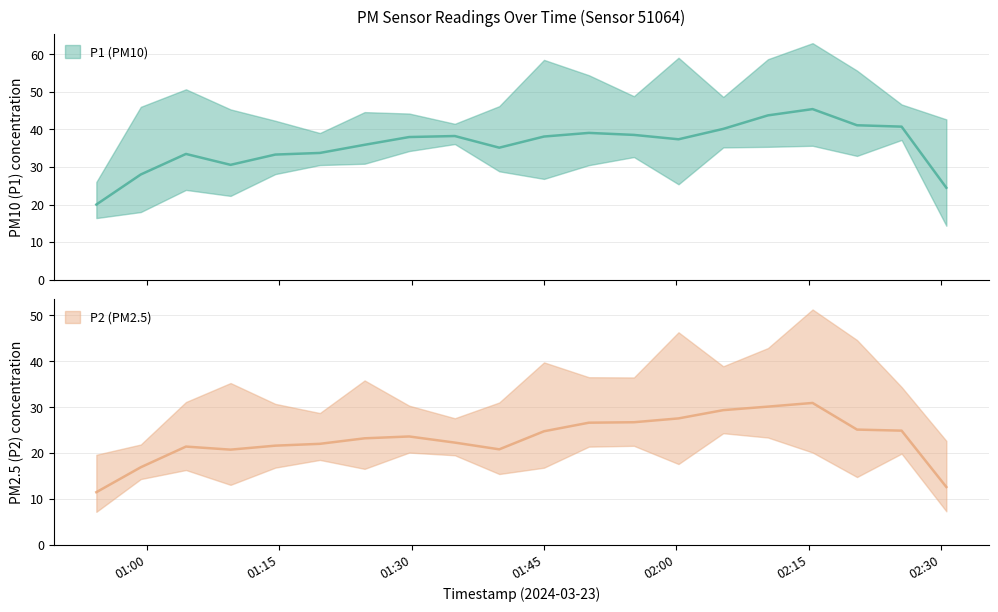

Read the P1 value at 00:54.

22.0